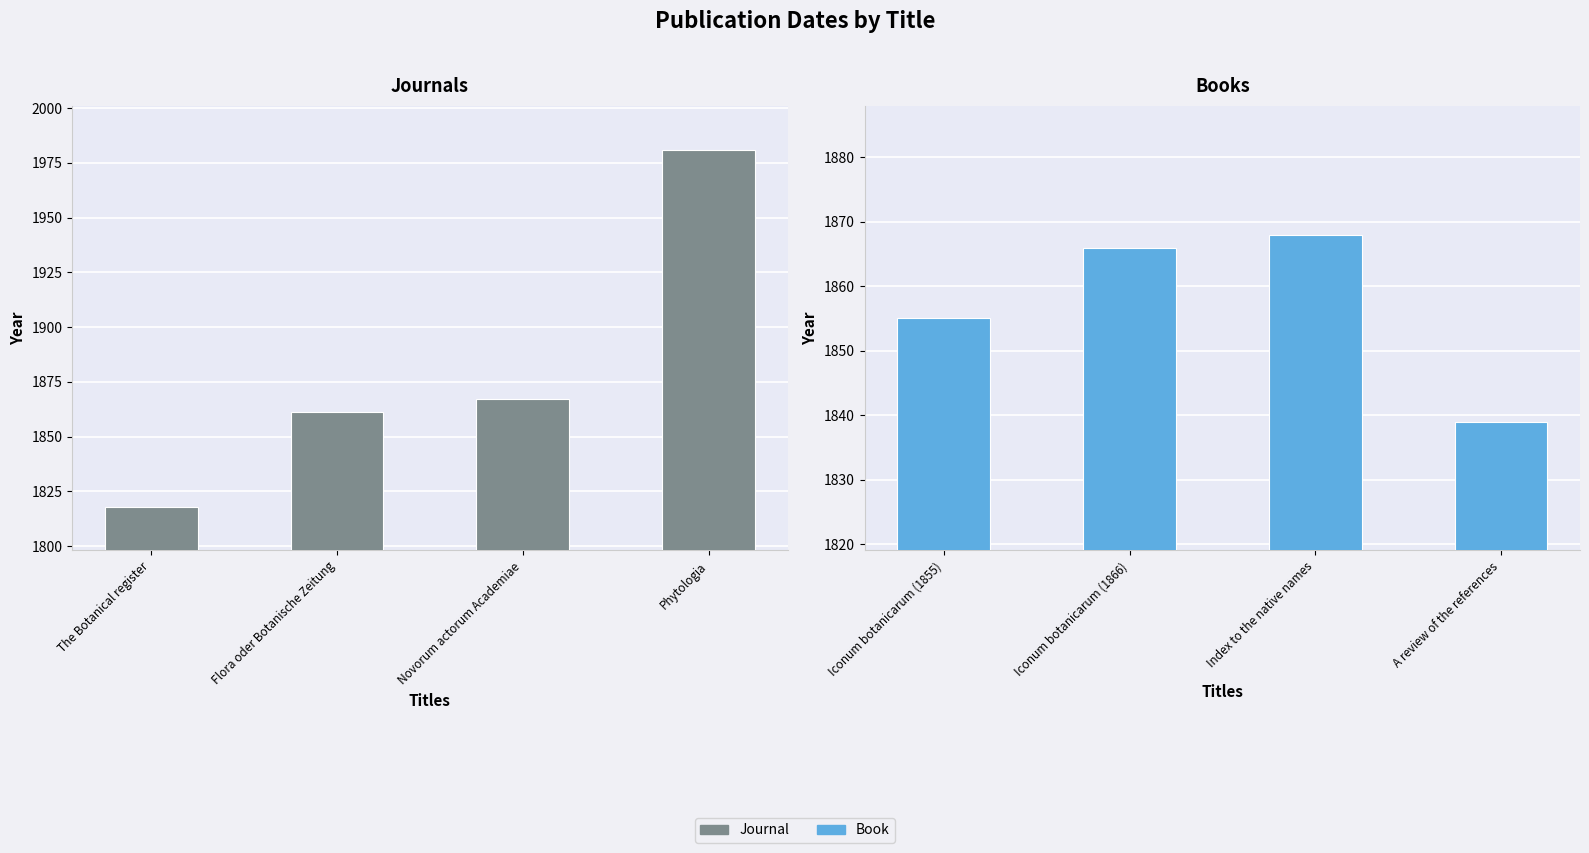

Approximately how many times larger is the value at Flora oder Botanische Zeitung compared to Novorum actorum Academiae?

1.0